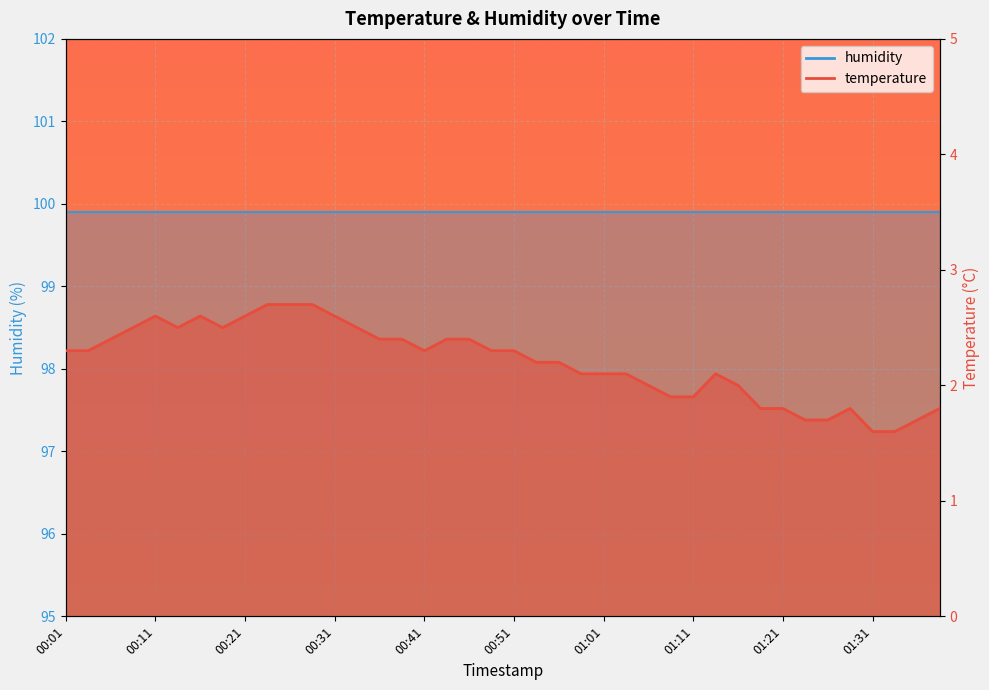

At which category does the data reach its first local valley?

00:14